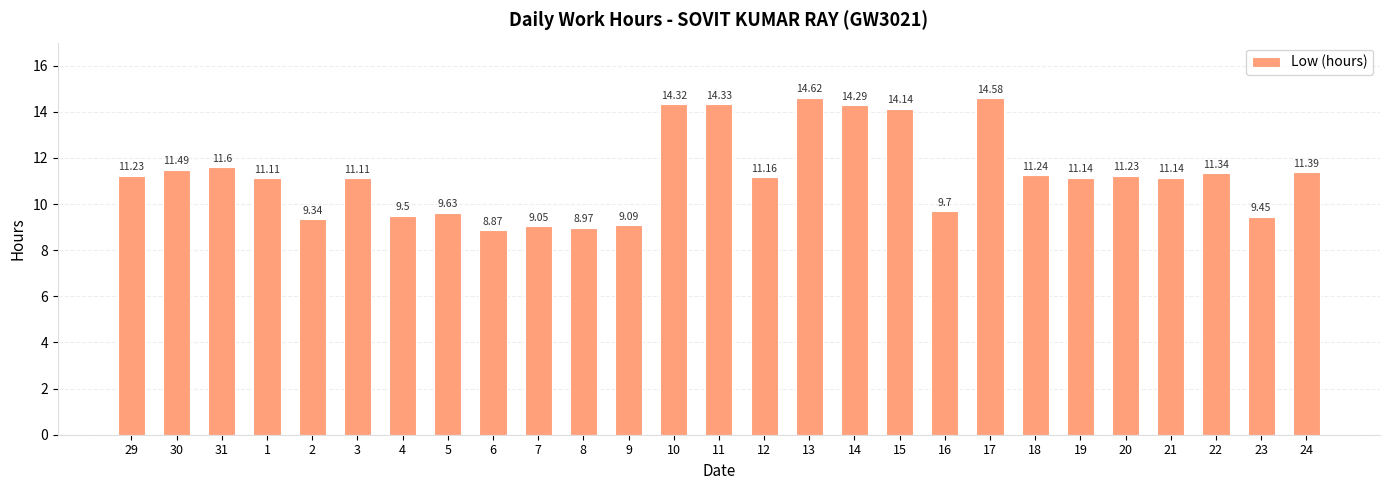

Where does the data first go above 11?

29